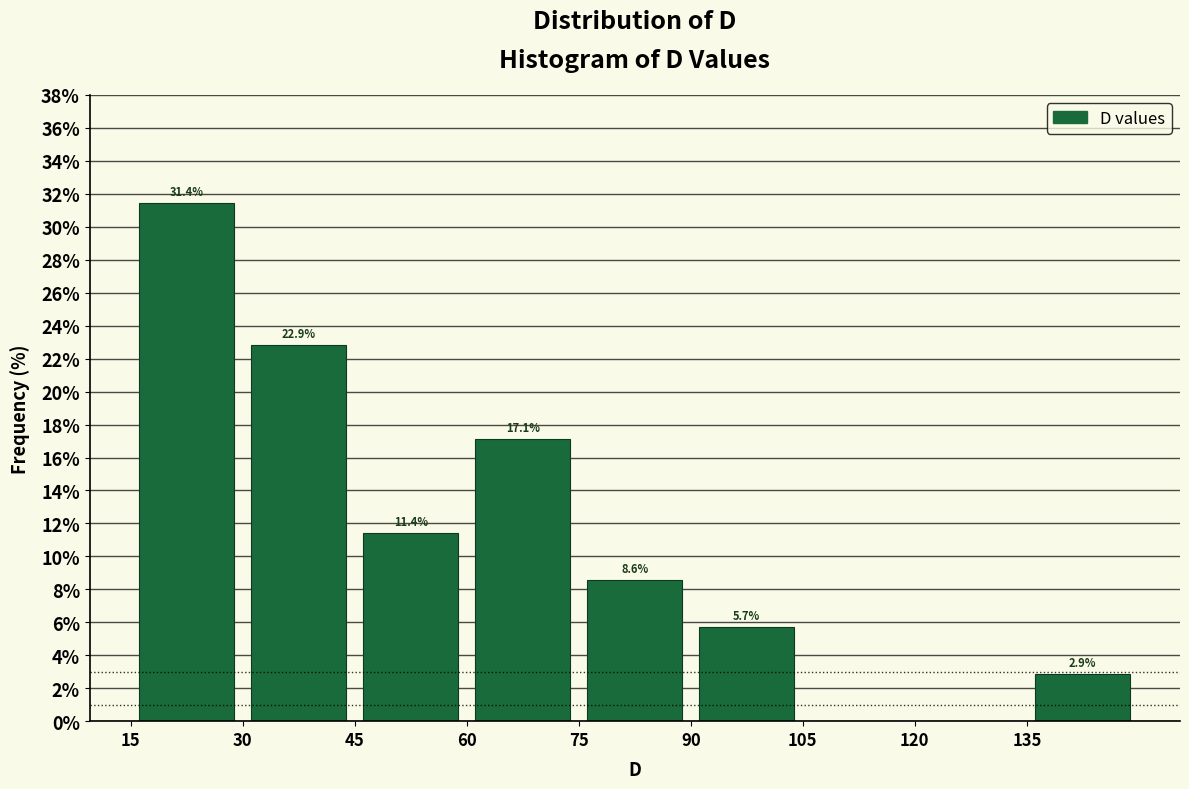

Which range on the x-axis has the tallest bar?

15 to 30